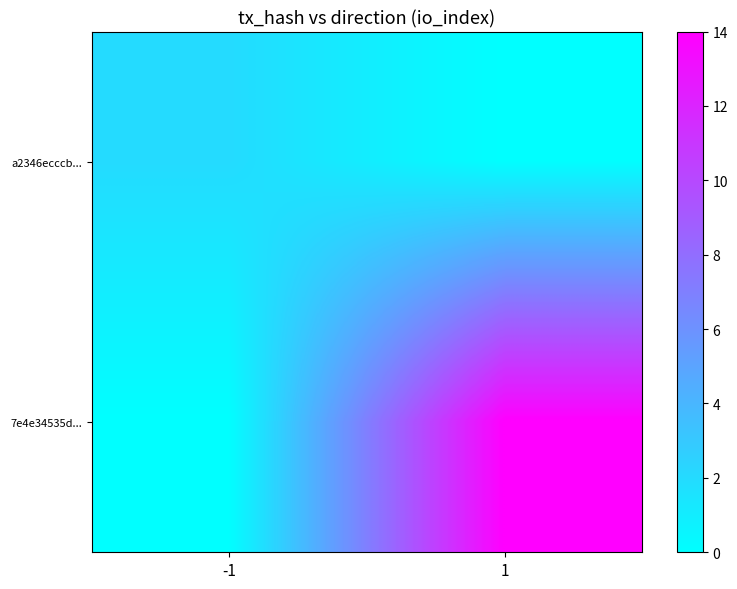

Rank the series at 1 from highest to lowest value.

7e4e34535d..., a2346ecccb...